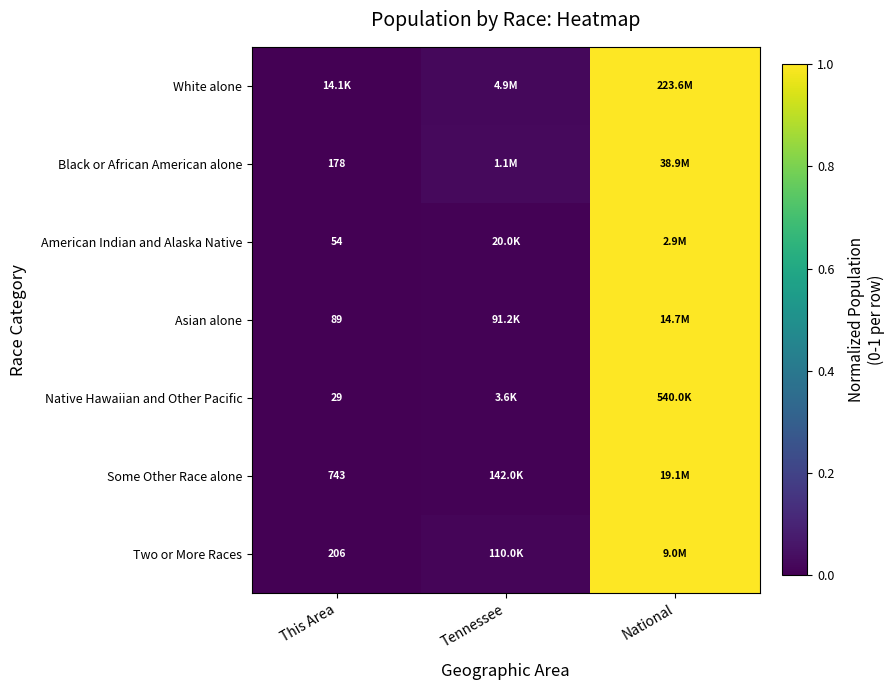

Between Tennessee and National, which is larger?

National